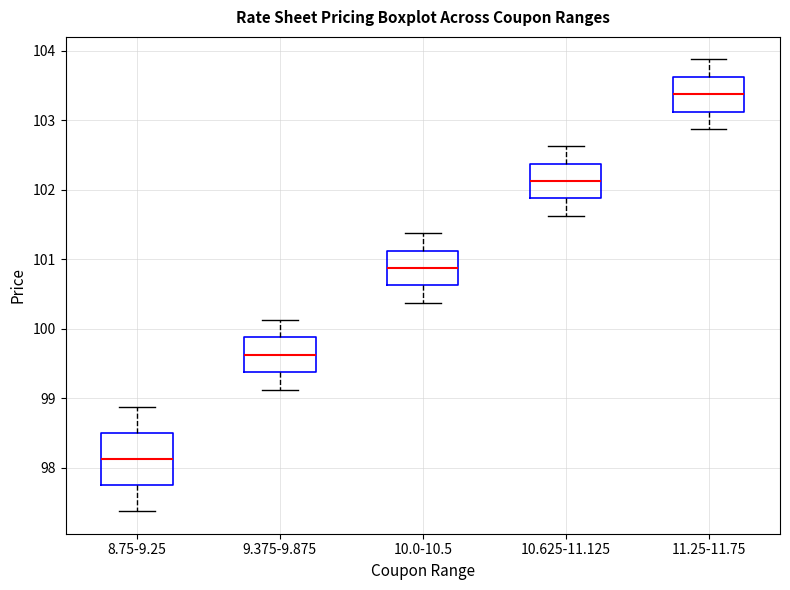

Where does the lower whisker of the box for 10.0-10.5 end on the y-axis? The values are not printed on the chart, so give them approximately, as read against the axis.

100.4